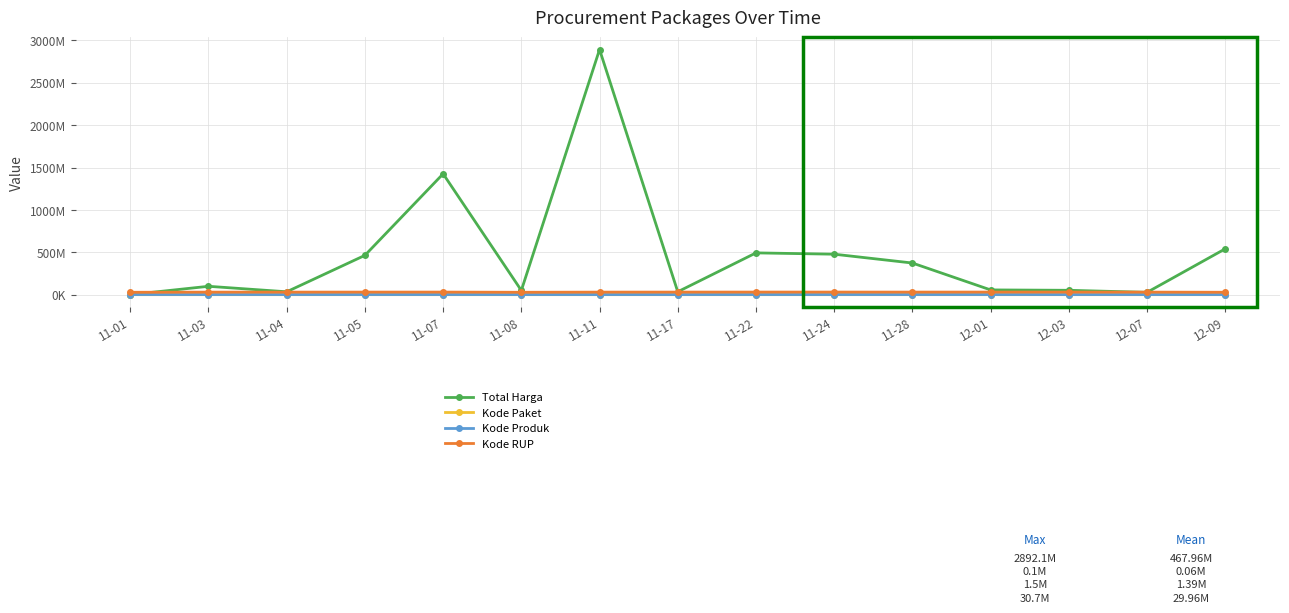

Is the value of Kode RUP at 11-03 greater than the value of Kode Paket at 12-07?

Yes